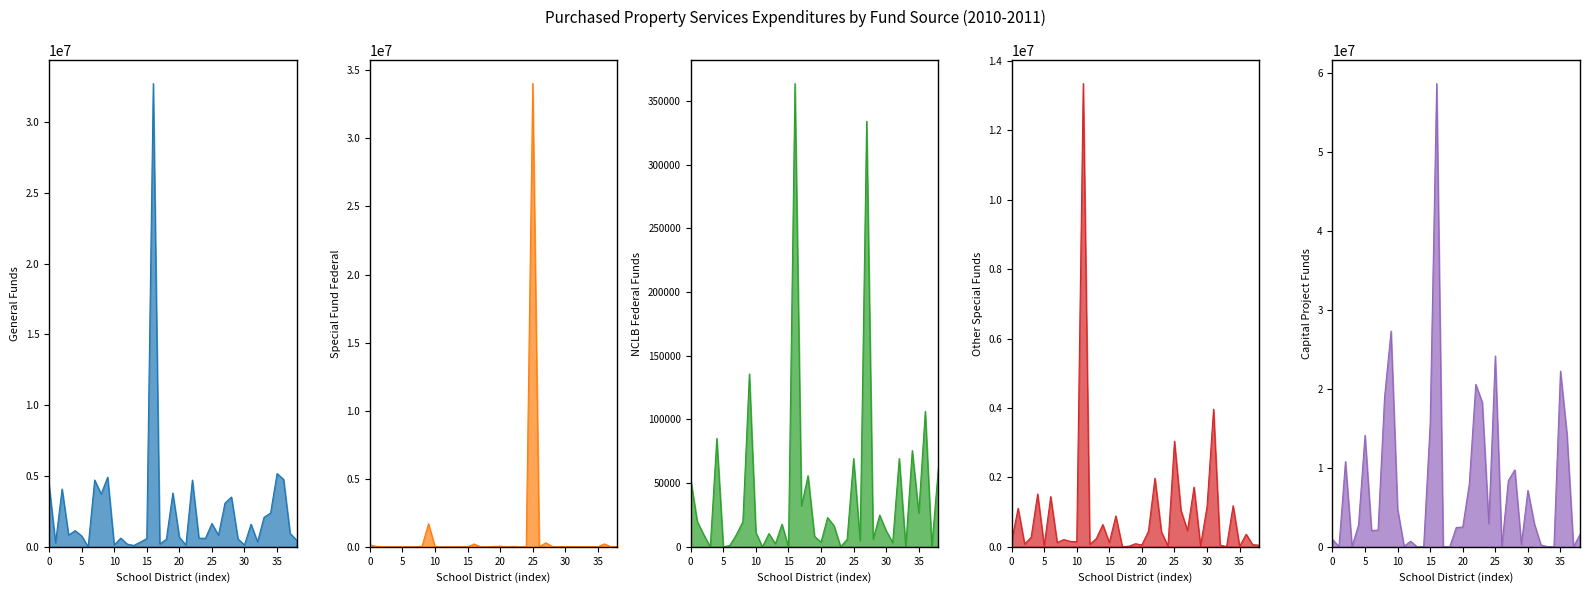

How many values in the NCLB Federal Funds series exceed 12603?

19